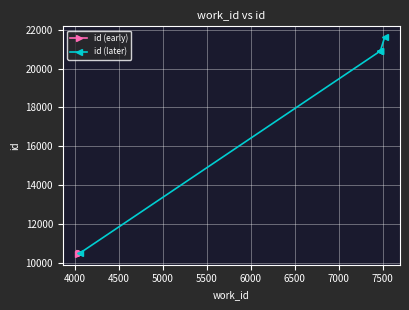

What is the label of the 3rd point from the left?

4049